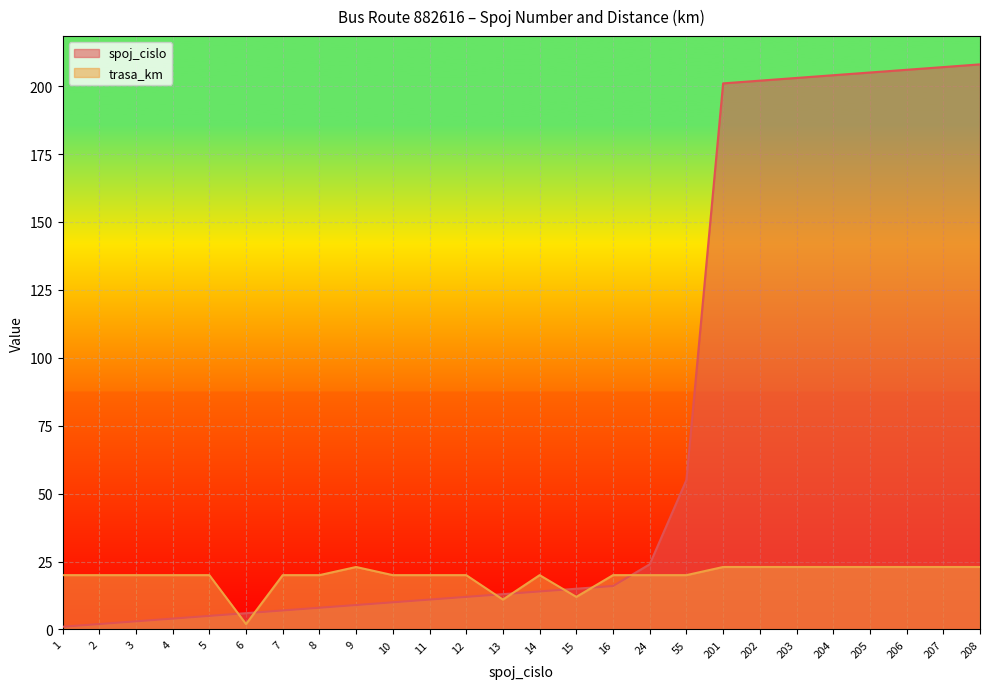

List the series in order of their overall mean, lowest first.

trasa_km, spoj_cislo